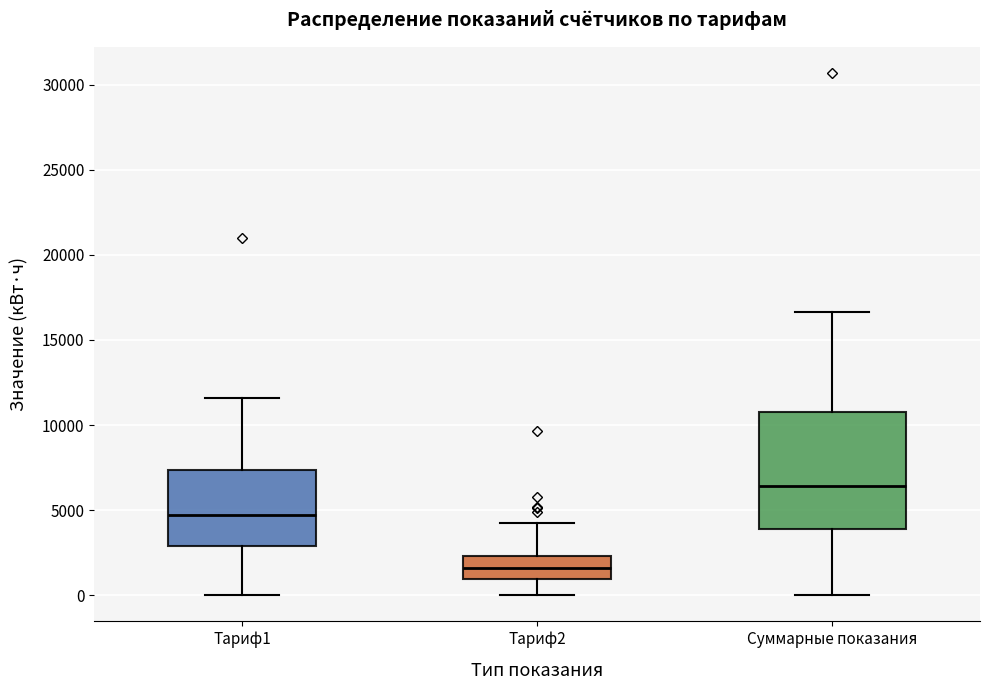

Which box is the tallest, from its lower edge to its upper edge?

Суммарные показания